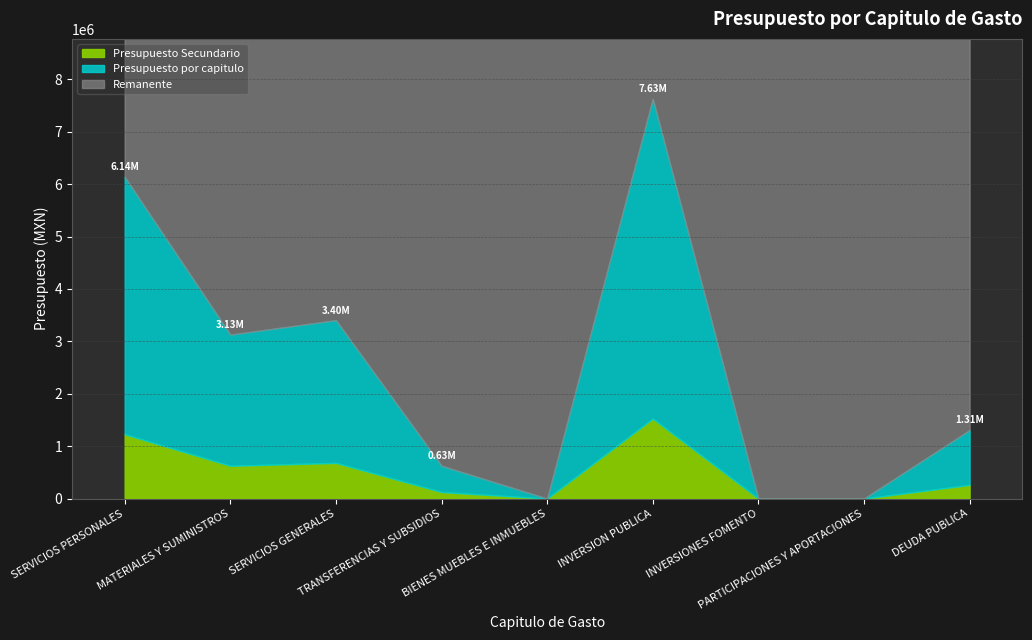

Does the chart have visible grid lines?

Yes